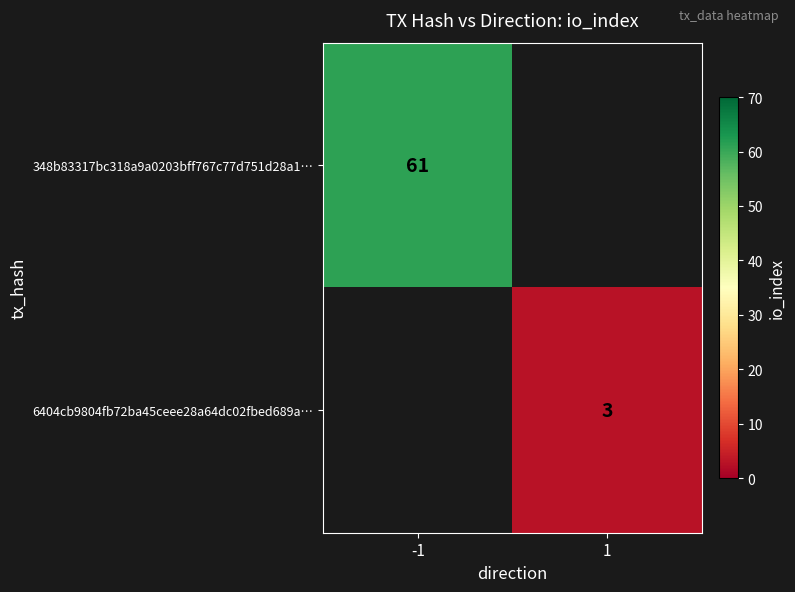

The value of 348b83317bc318a9a0203bff767c77d751d28a1… at -1 is 36.2. True or false?

False